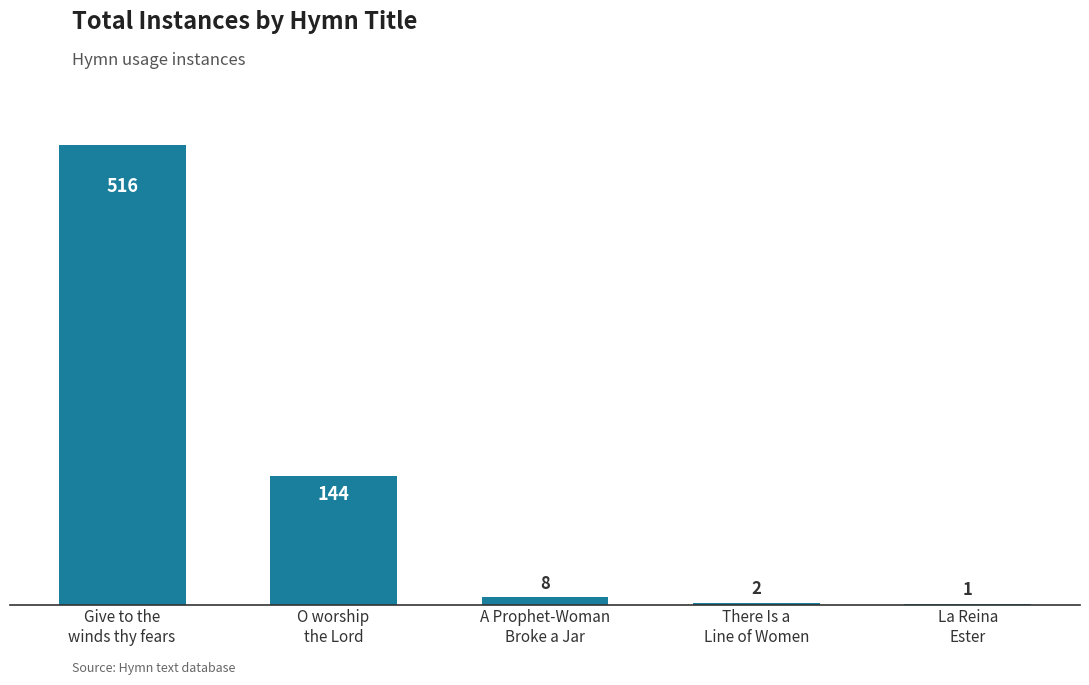

What is the sum of all values?

671